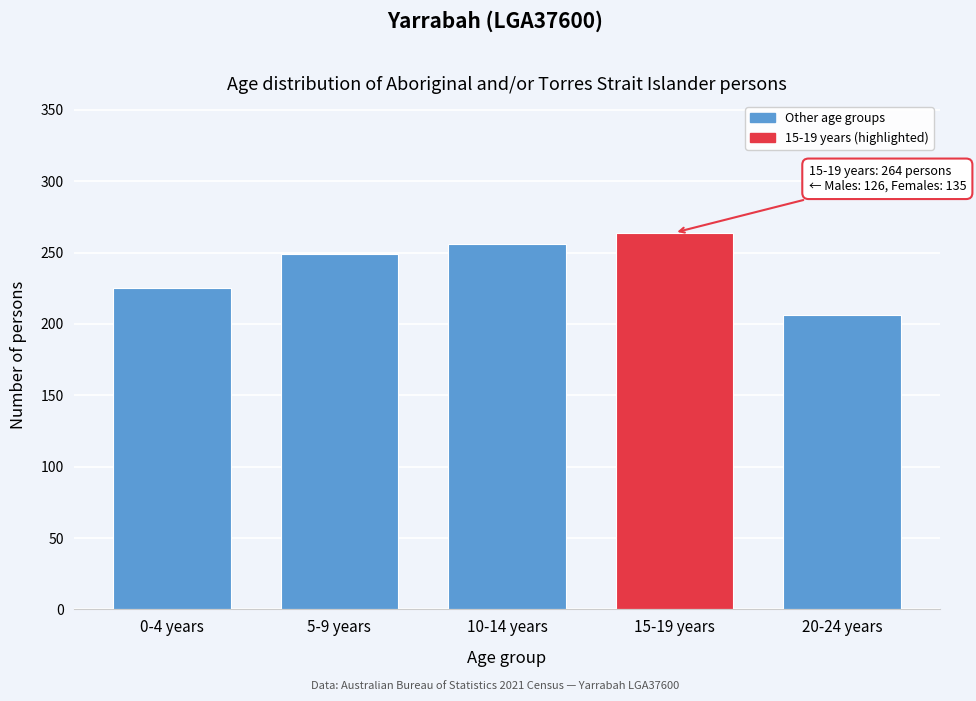

Reading right to left, what are all the values shown in this chart?

20-24 years=206	15-19 years=264	10-14 years=256	5-9 years=249	0-4 years=225